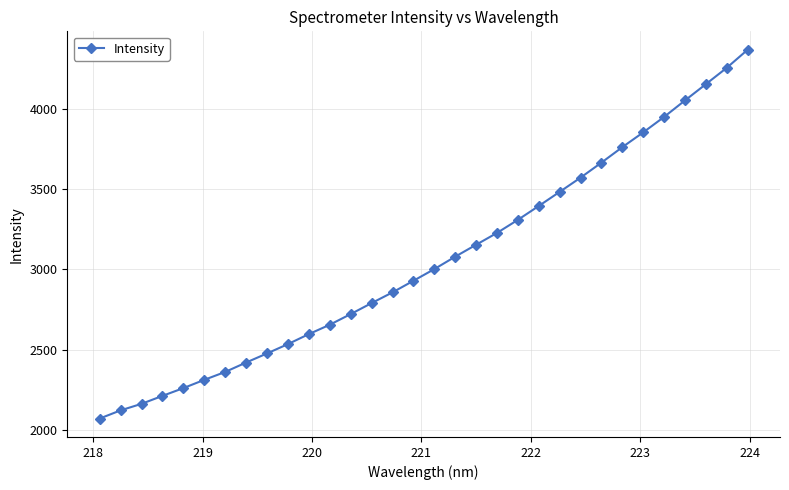

What is the value of the 31st point from the left?

4253.1